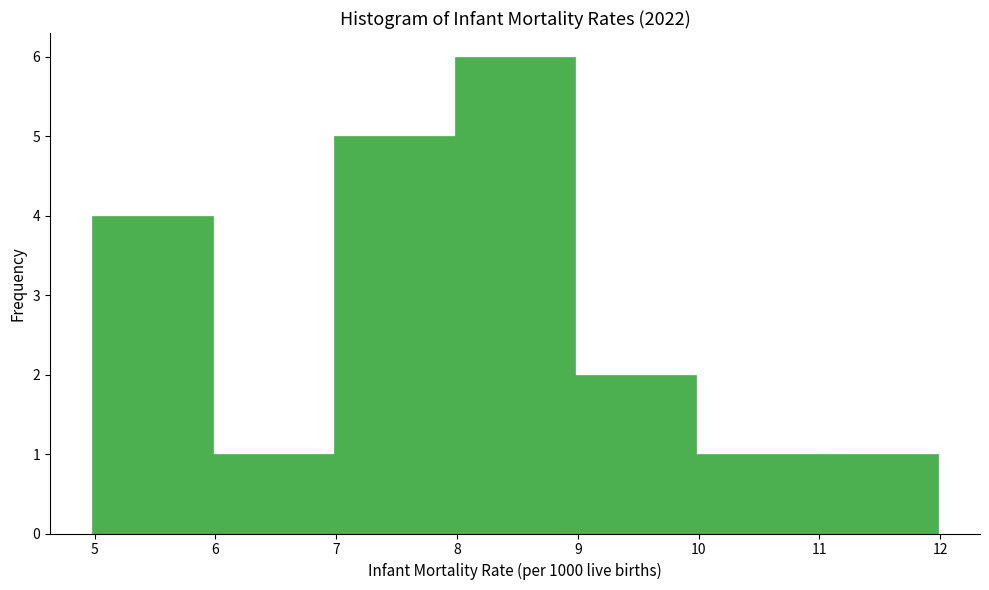

What is the height of the bar covering 7.98 to 8.98 on the x-axis? Neither the bar edges nor the heights are printed on the chart, so give them approximately, as read against the axes.

6